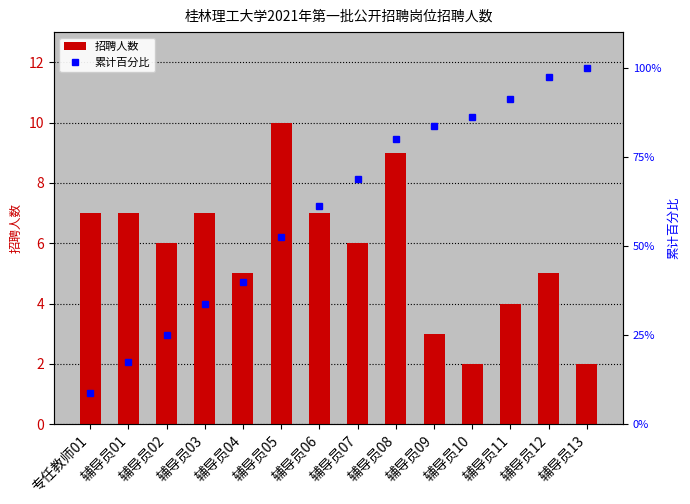

The 招聘人数 series shows 3 at 辅导员10. True or false?

False